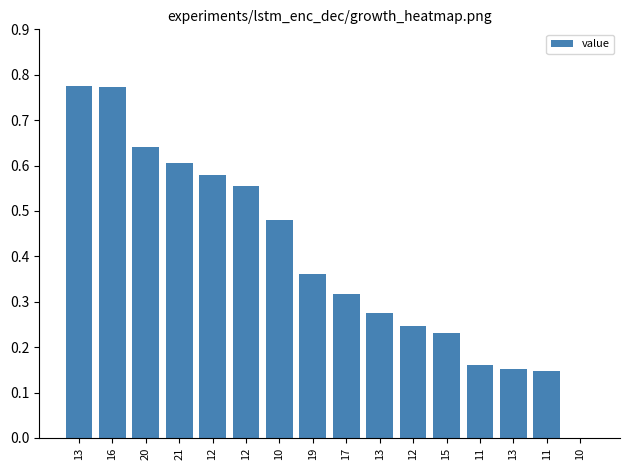

Are the bars horizontal?

No